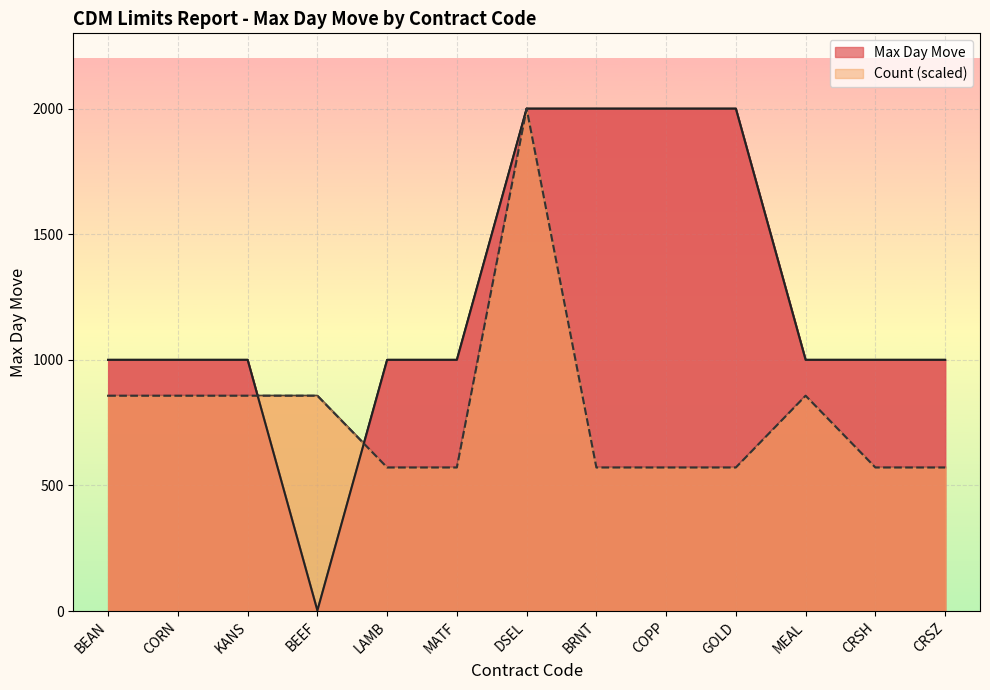

Between BEEF and BRNT, which series saw the biggest shift?

Max Day Move